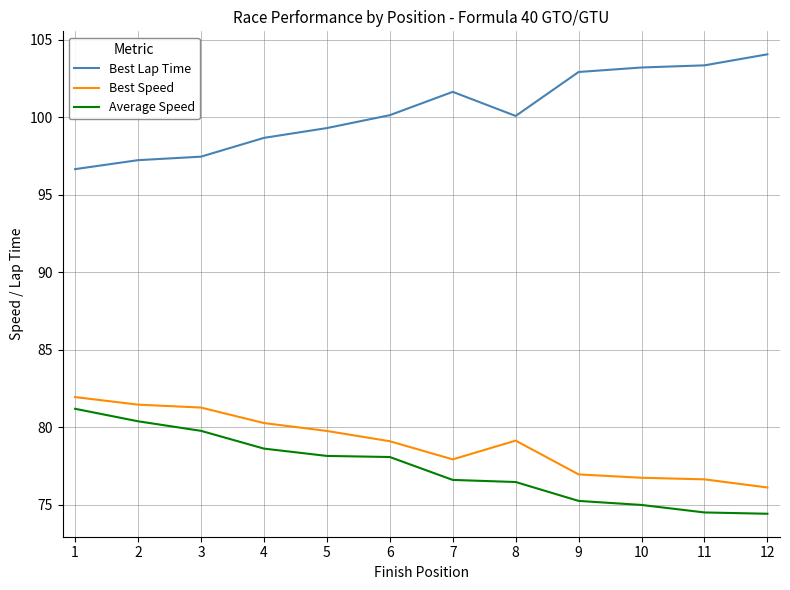

True or false: Best Lap Time and Average Speed intersect in this chart.

False